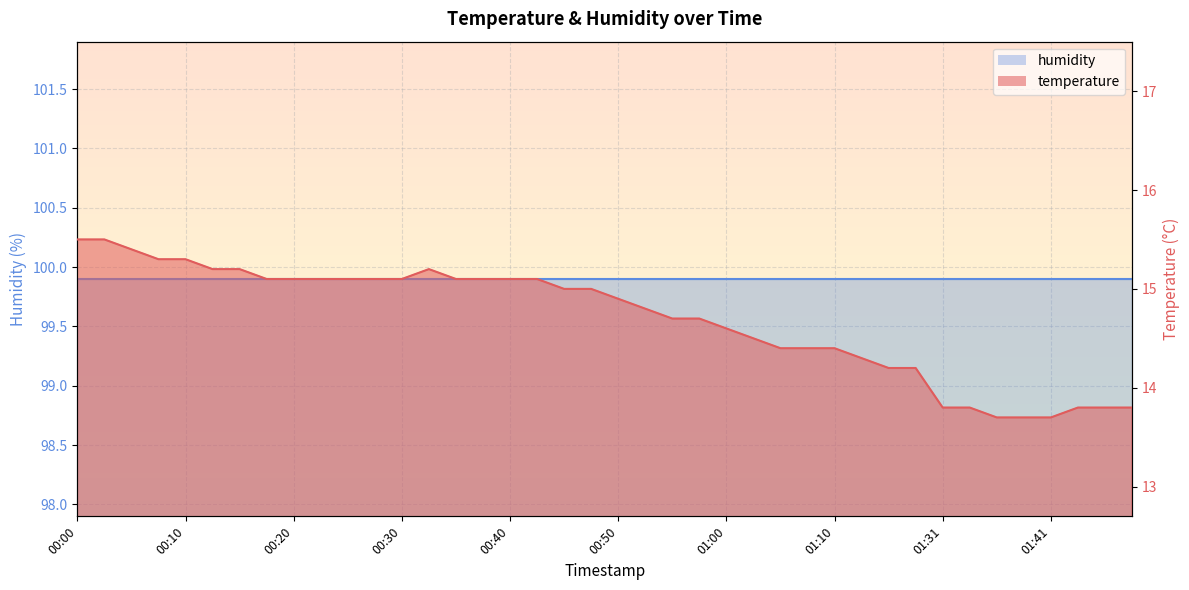

List the labels in order of value, smallest first.

01:36, 01:39, 01:41, 01:31, 01:34, 01:50, 01:55, 02:01, 01:15, 01:17, 01:12, 01:05, 01:07, 01:10, 01:02, 01:00, 00:55, 00:57, 00:52, 00:50, 00:45, 00:47, 00:18, 00:20, 00:22, 00:25, 00:27, 00:30, 00:35, 00:37, 00:40, 00:42, 00:13, 00:15, 00:32, 00:08, 00:10, 00:05, 00:00, 00:03